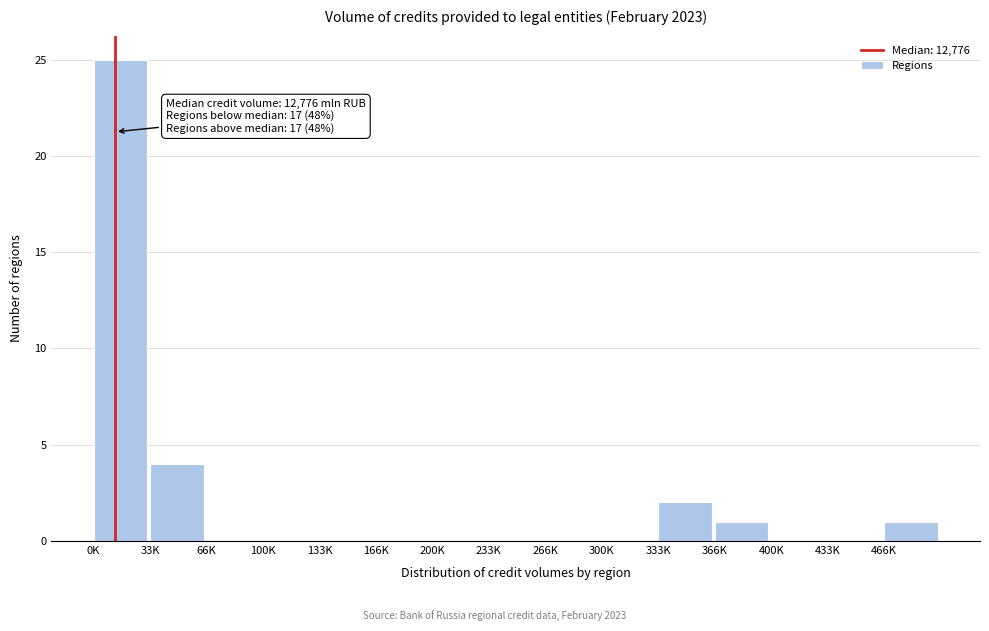

Reading left to right, extract all data points from this chart.

0K=25	33K=4	66K=0	100K=0	133K=0	166K=0	200K=0	233K=0	266K=0	300K=0	333K=2	366K=1	400K=0	433K=0	466K=1